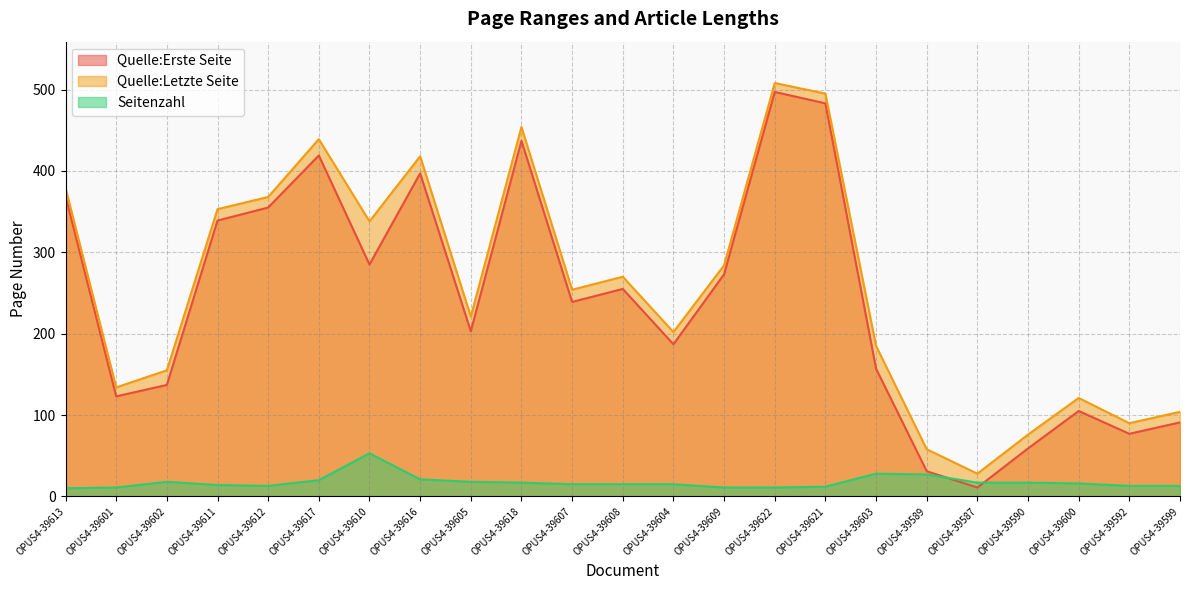

What is the sum of the Quelle:Erste Seite values at OPUS4-39612 and OPUS4-39604?

542